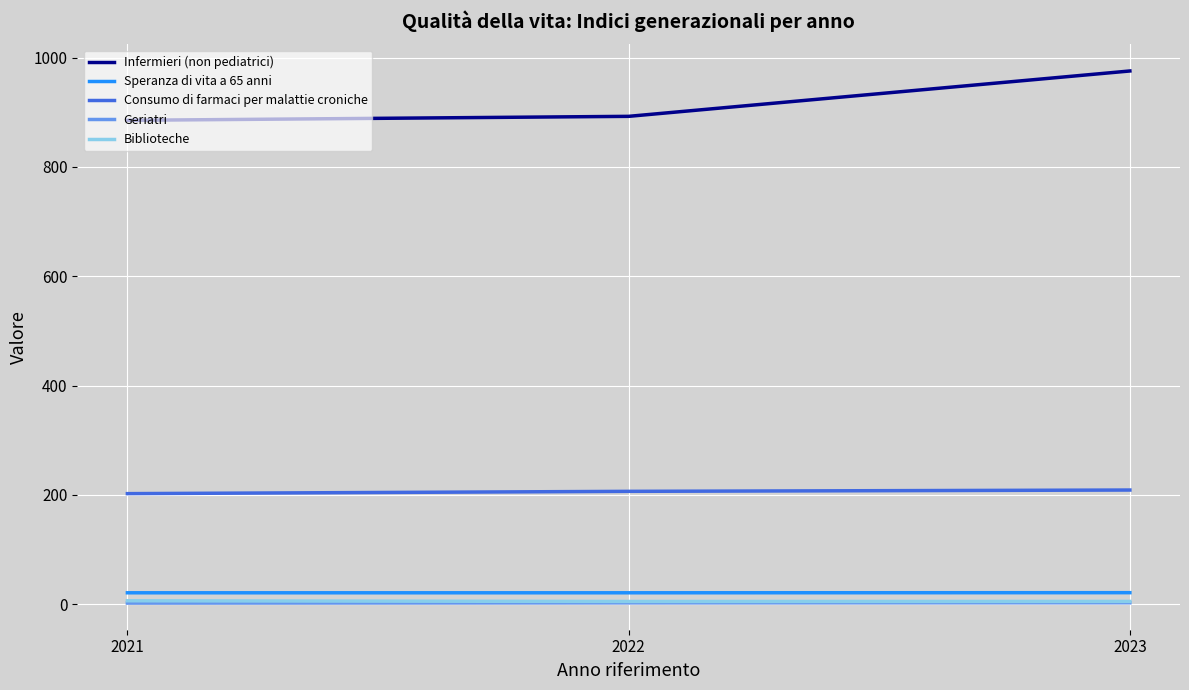

Which series has the widest spread of values?

Infermieri (non pediatrici)